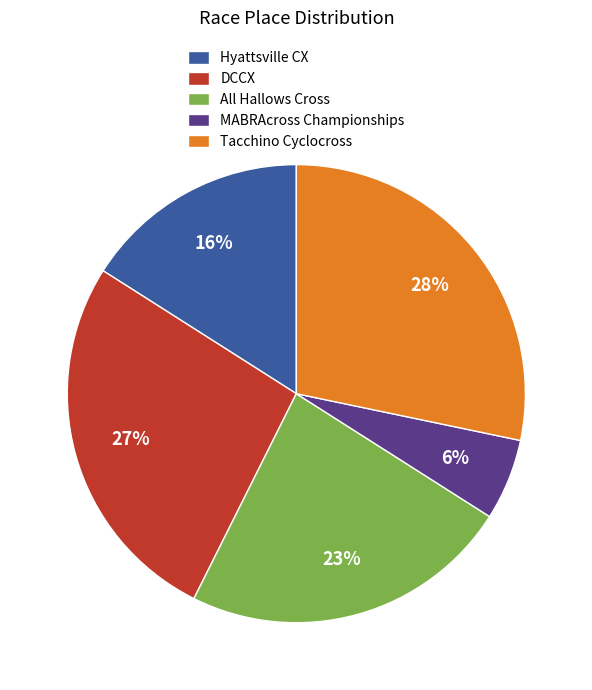

Which category has the biggest portion of the pie?

Tacchino Cyclocross